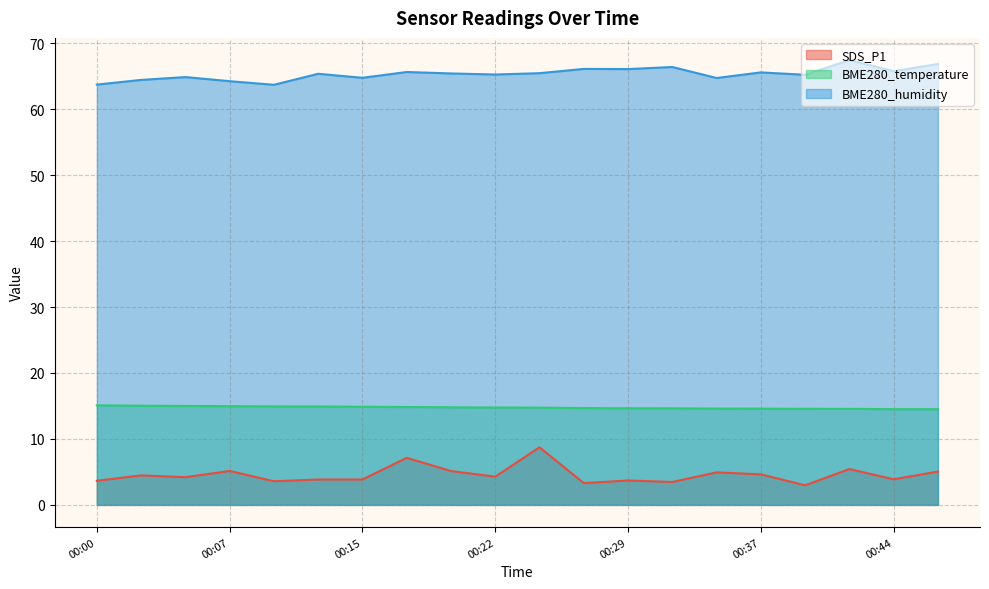

Rank the series by their average value, from highest to lowest.

BME280_humidity, BME280_temperature, SDS_P1